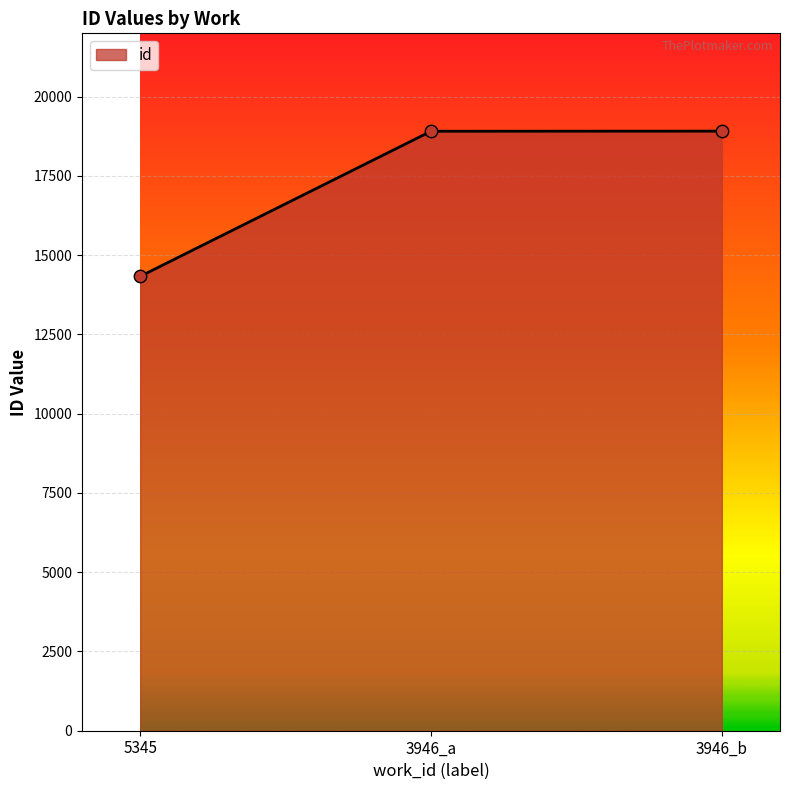

What is the ratio of the value at 3946_b to the value at 5345?

1.3